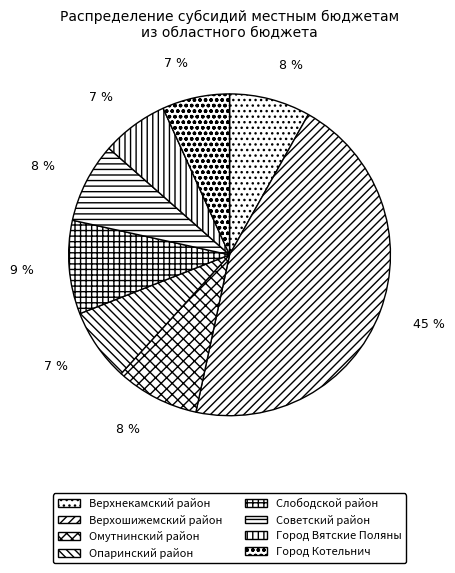

True or false: Советский район accounts for 8% of the total.

True